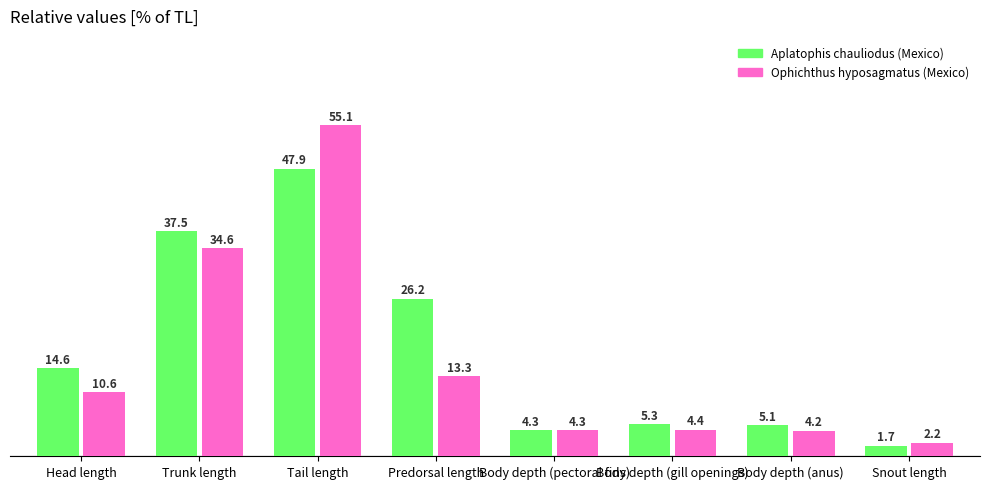

Reading right to left, transcribe all the data shown in this chart.

Aplatophis chauliodus (Mexico): 1.7	5.1	5.3	4.3	26.2	47.9	37.5	14.6
Ophichthus hyposagmatus (Mexico): 2.2	4.2	4.4	4.3	13.3	55.1	34.6	10.6